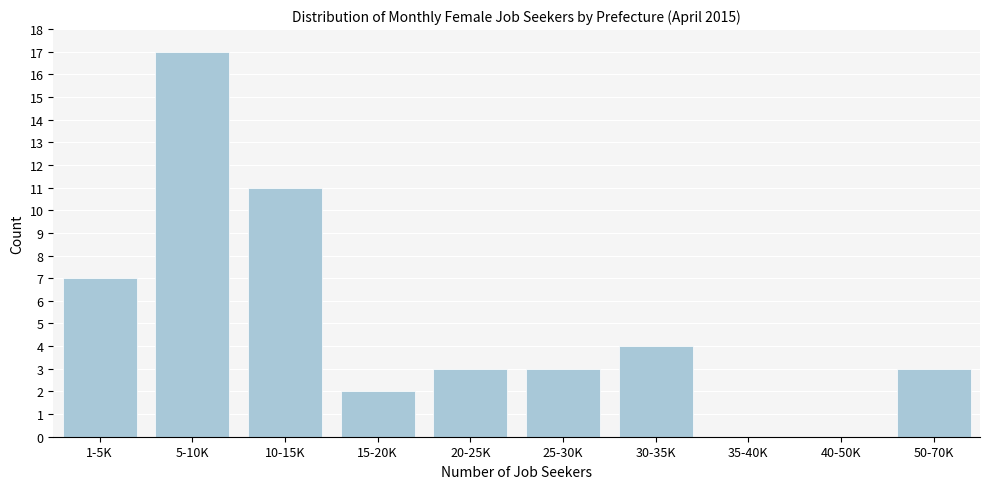

Reading left to right, transcribe all the data shown in this chart.

1-5K=7	5-10K=17	10-15K=11	15-20K=2	20-25K=3	25-30K=3	30-35K=4	35-40K=0	40-50K=0	50-70K=3